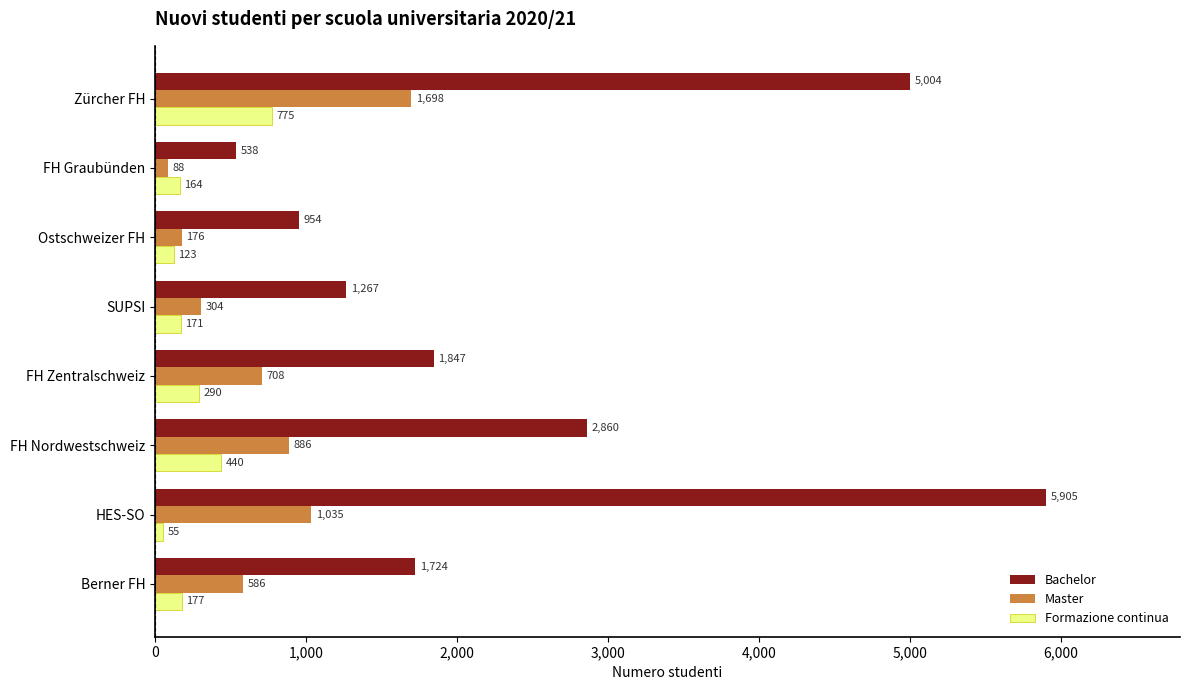

Where is Bachelor nearest to the value 3221?

FH Nordwestschweiz